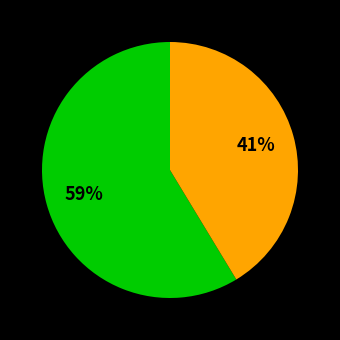

To the nearest percent, what is the average slice percentage?

50%